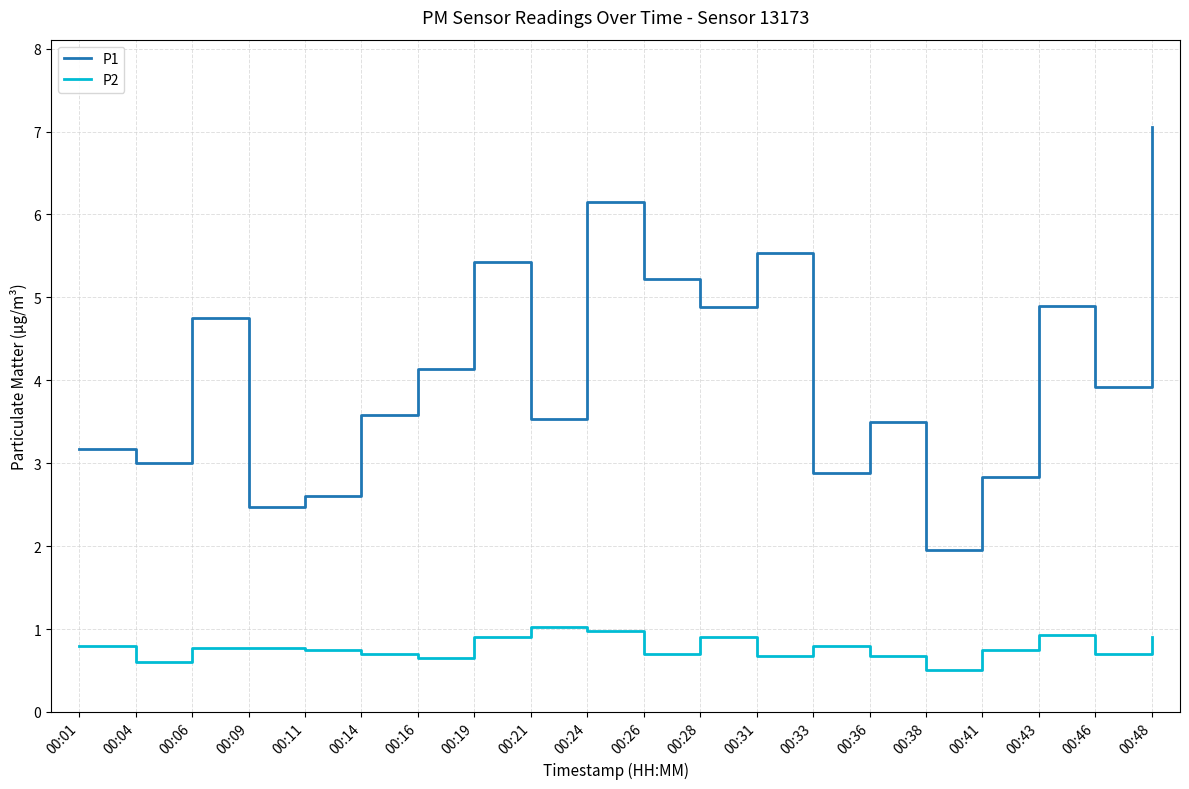

In P1, how many points are lower than both neighbors (excluding endpoints)?

7